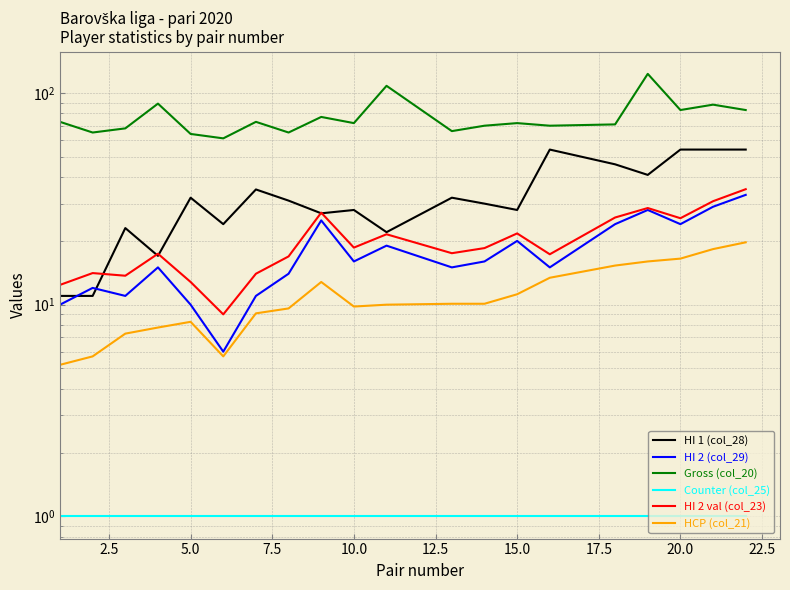

What is the sum of all Counter (col_25) values?

20.0